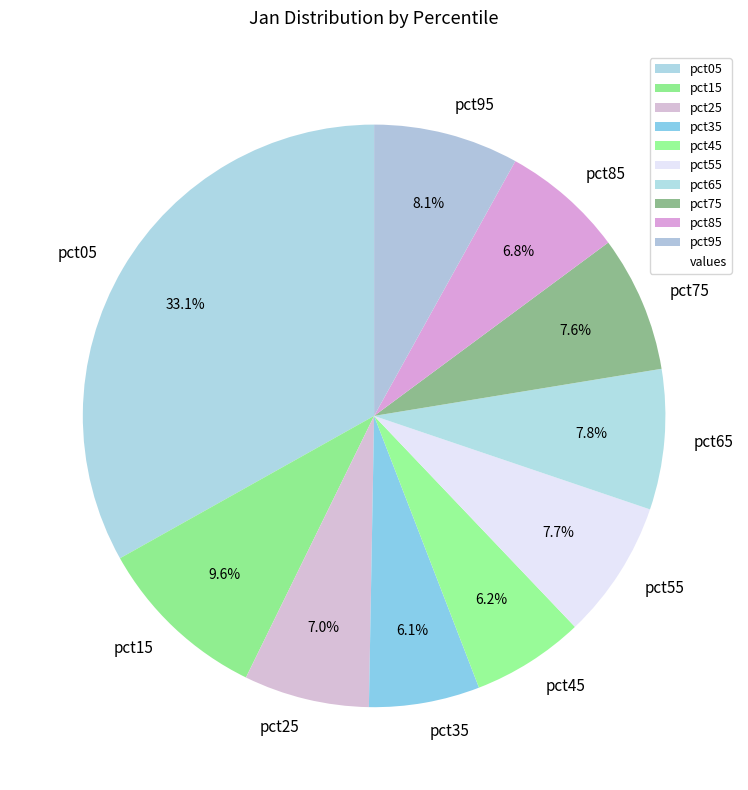

The pct65 slice represents 18% of the pie. True or false?

False